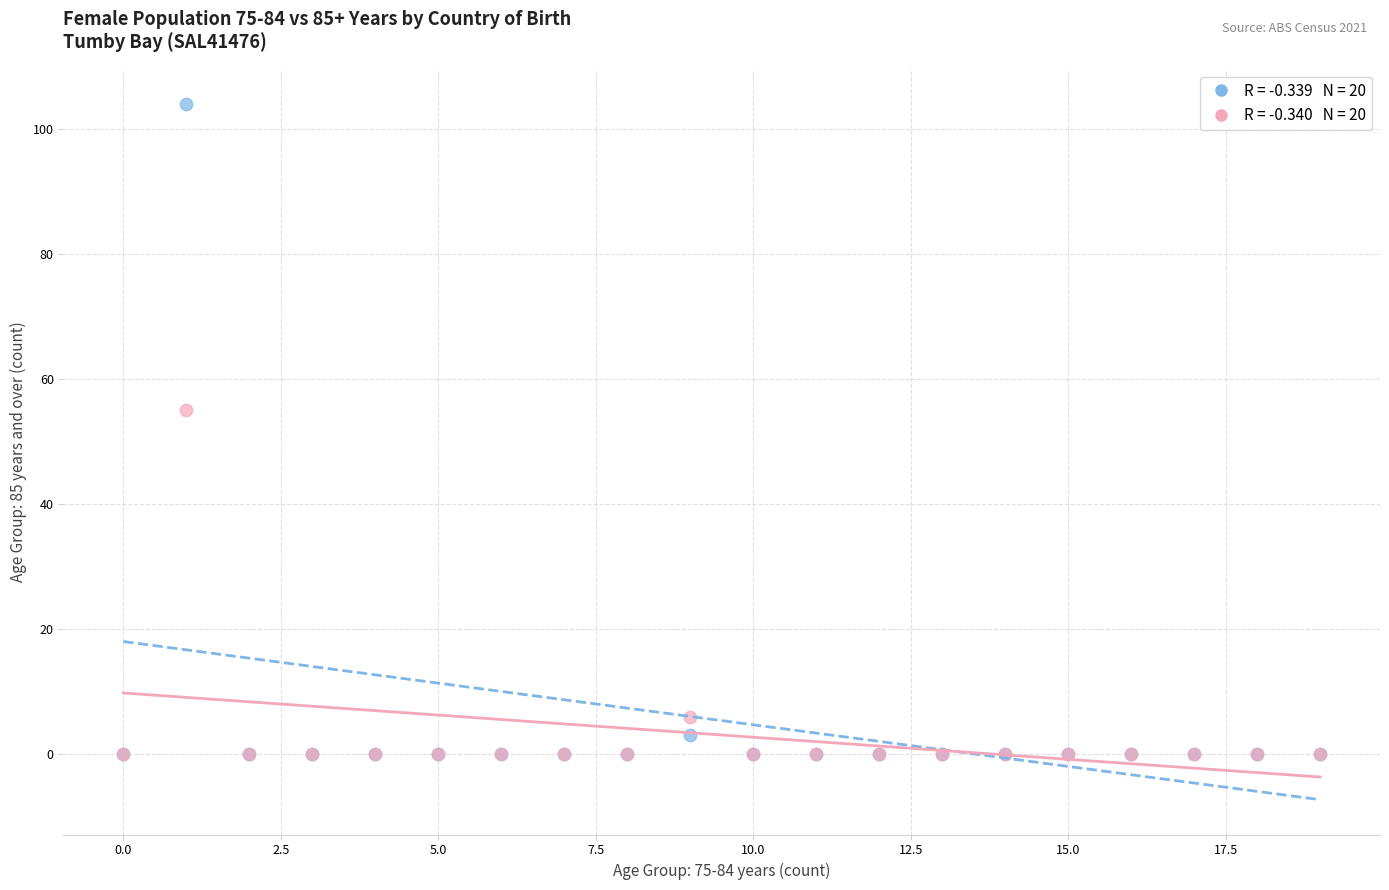

Across all series, what Y value is closest to 52?

55